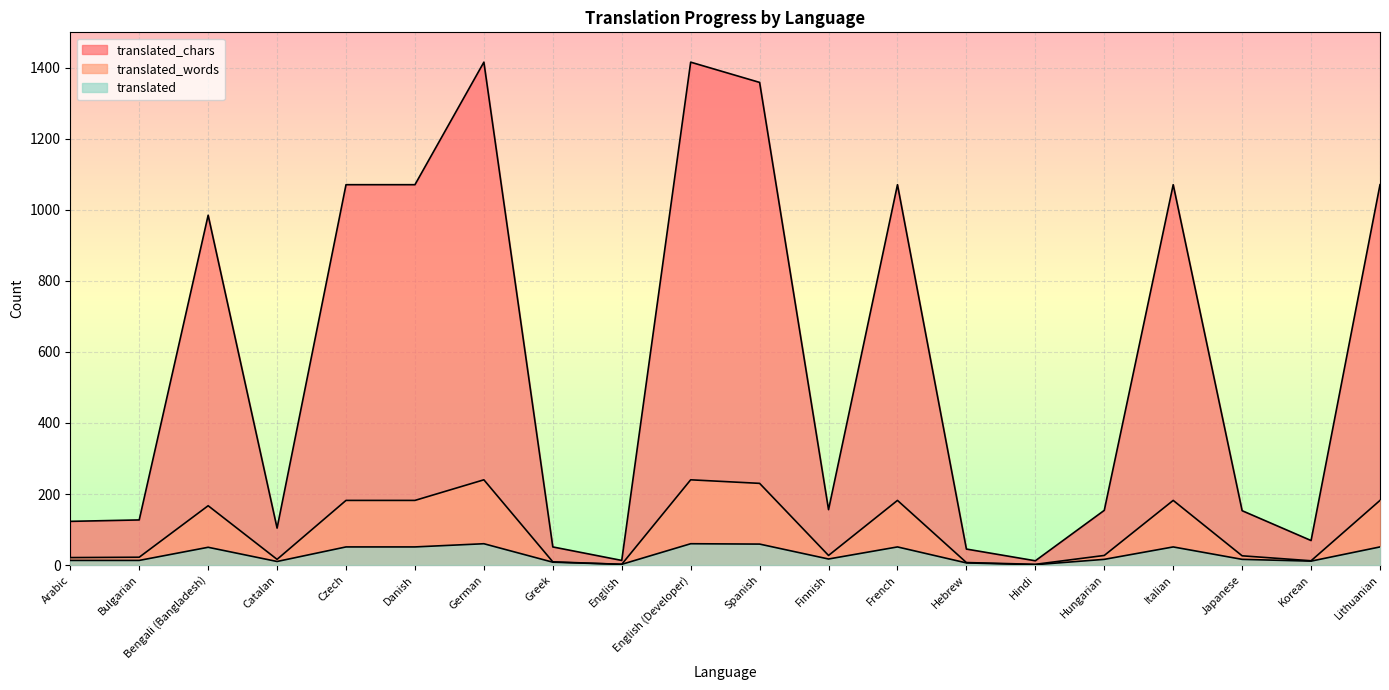

Does the chart display data point markers on the line(s)?

No